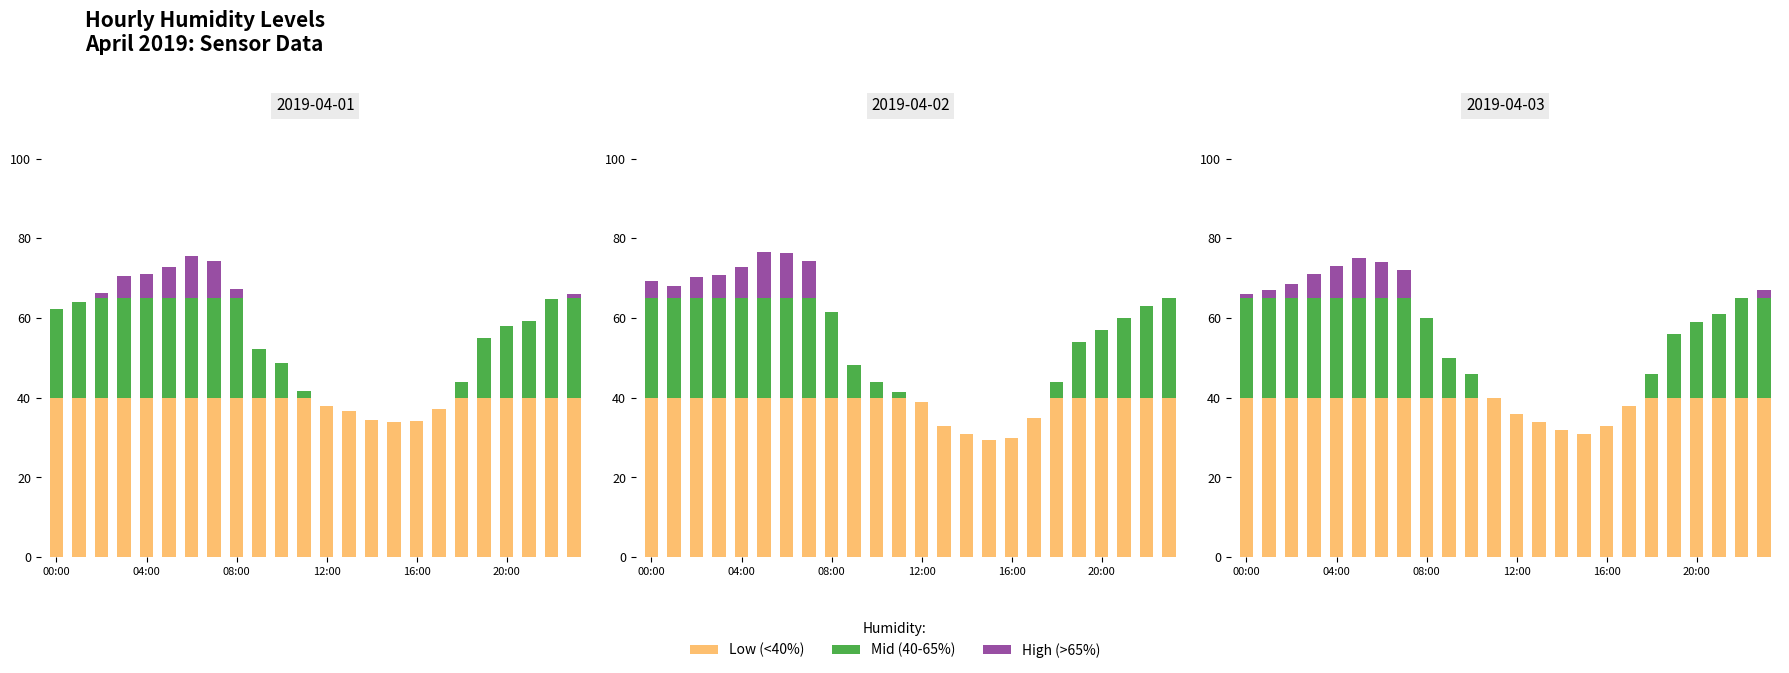

Which category has the lowest value across all series?

11